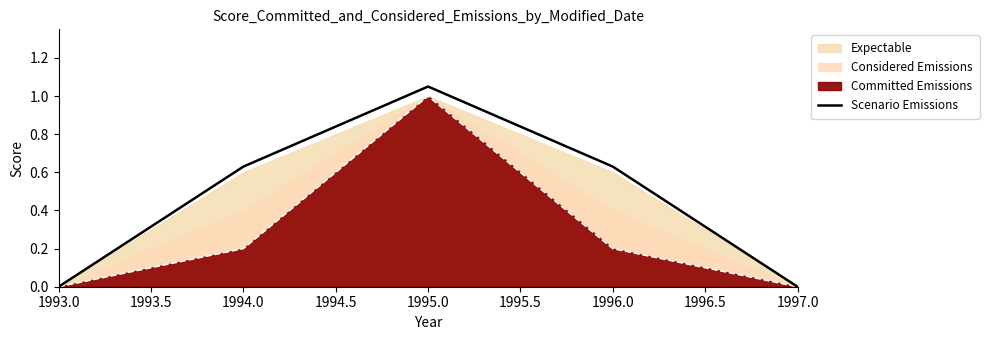

Reading left to right, extract all data points from this chart.

0.0	0.6	1.1	0.6	0.0